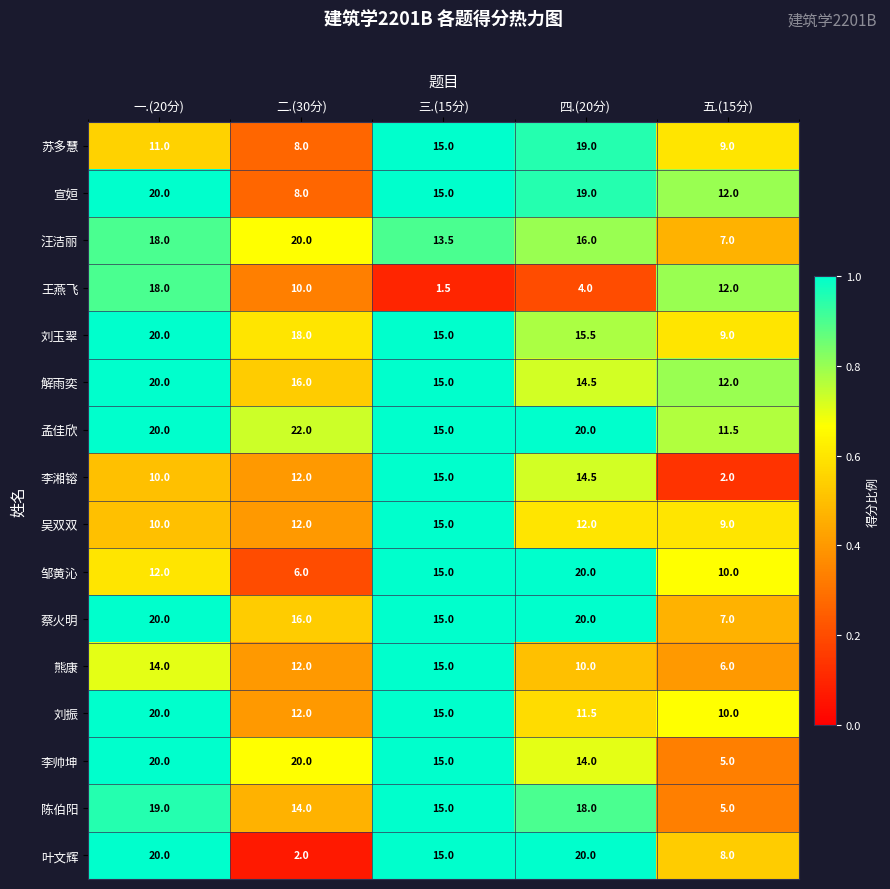

Which category has the lowest value in the 李湘镕 series?

五.(15分)